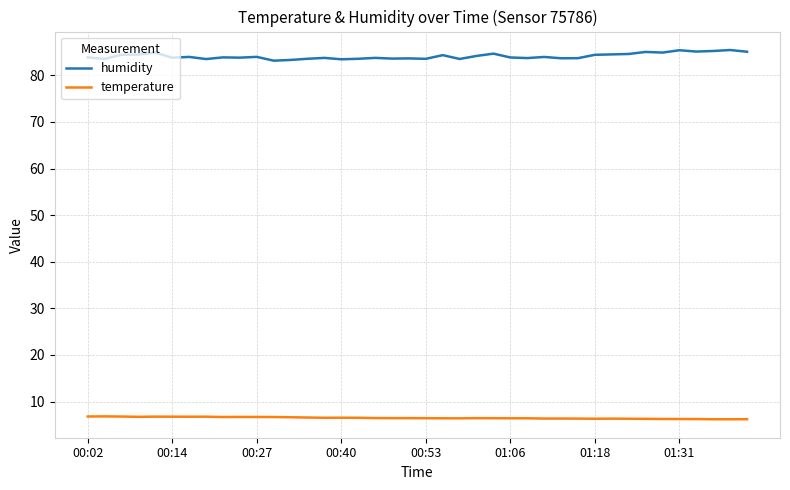

List the series in order of their overall mean, lowest first.

temperature, humidity